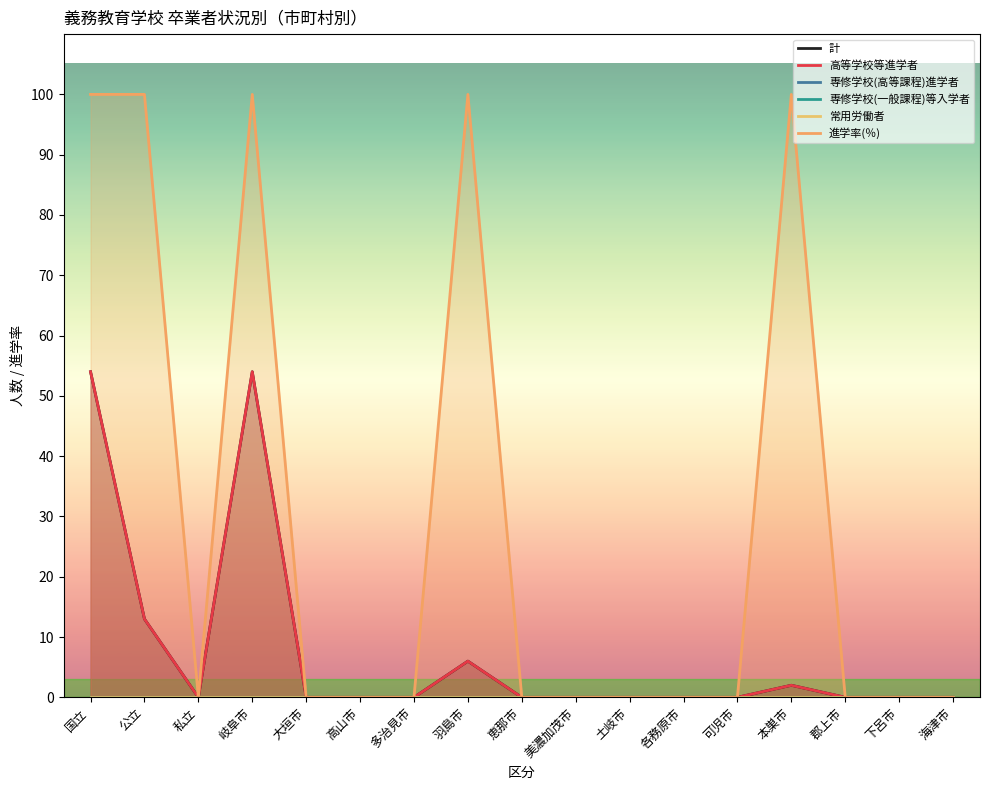

Rank the series by their maximum value, from highest to lowest.

進学率(％), 計, 高等学校等進学者, 専修学校(高等課程)進学者, 専修学校(一般課程)等入学者, 常用労働者